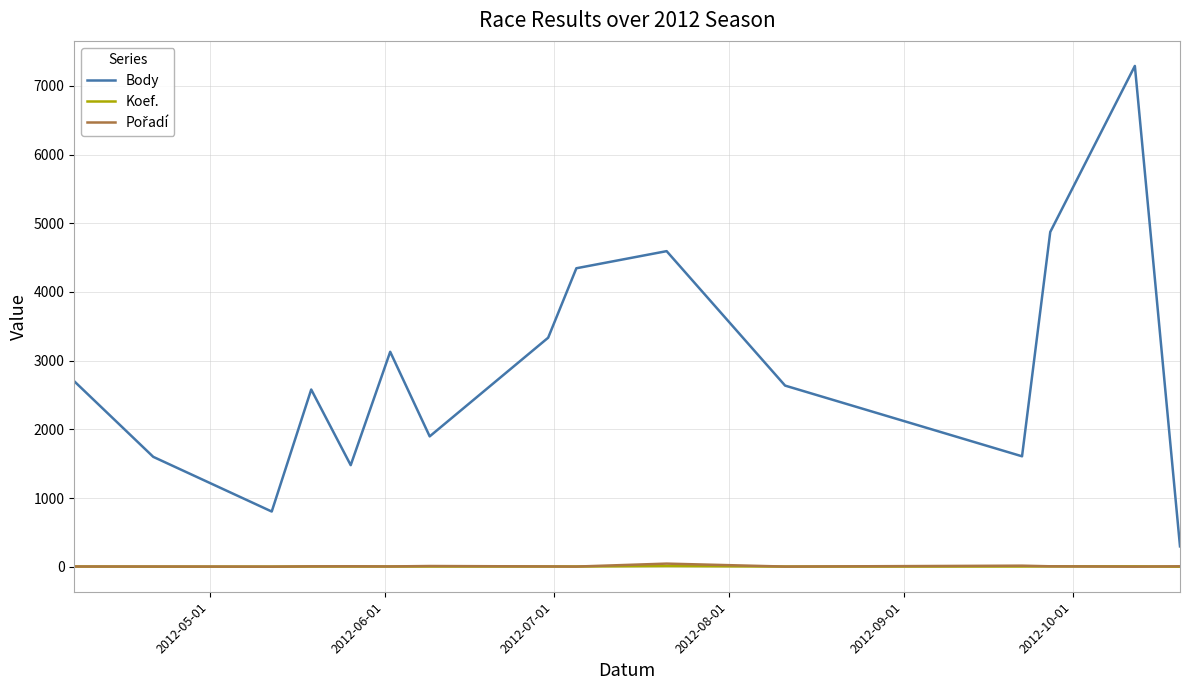

Which series has the largest range (max minus min)?

Body